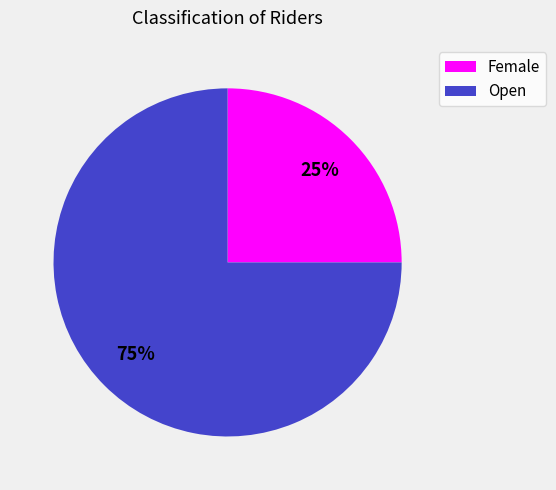

Which category accounts for the majority?

Open